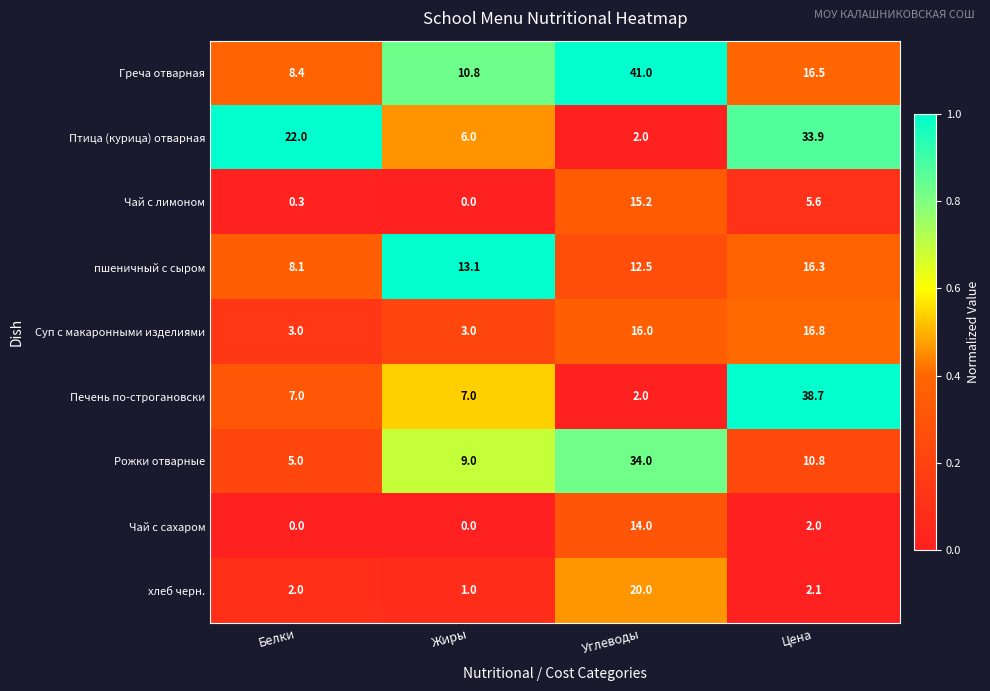

Which series has the widest spread of values?

Печень по-строгановски